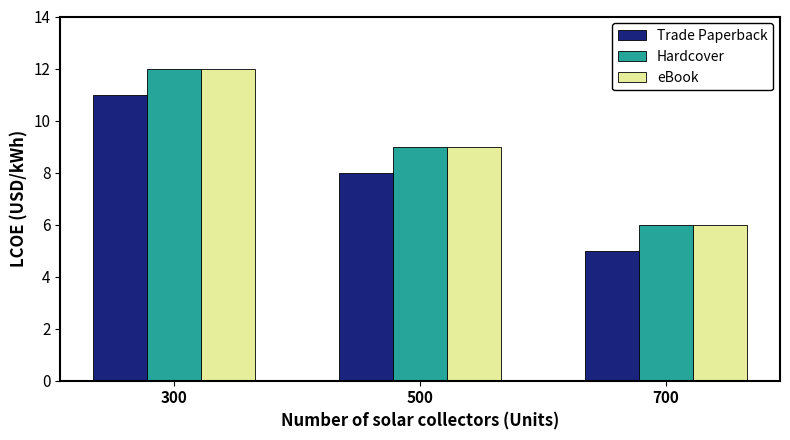

What is the lowest value of the Trade Paperback series?

5